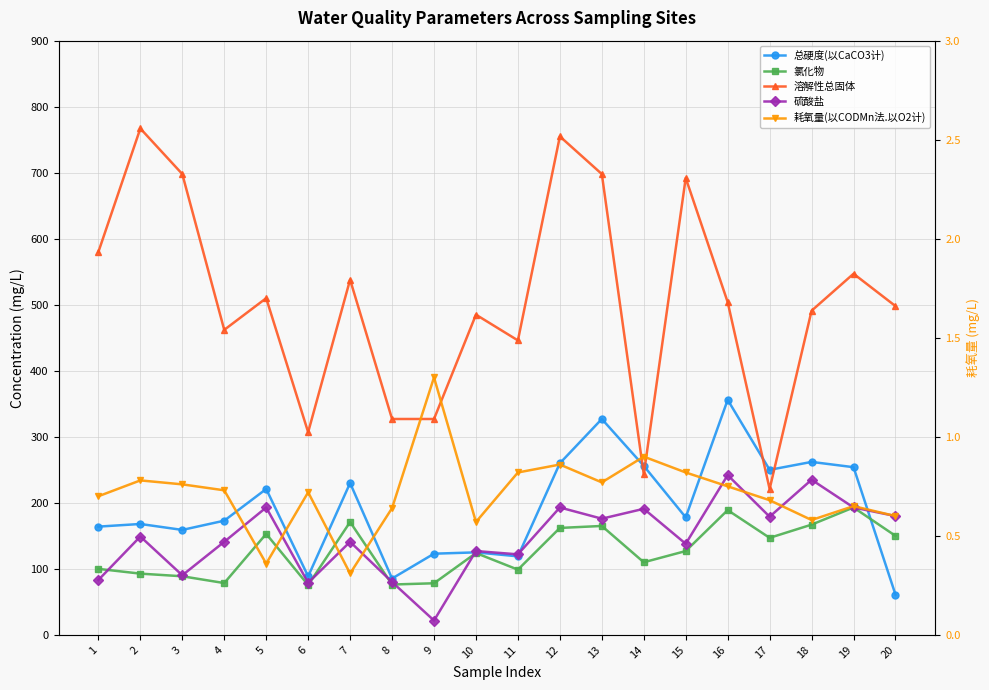

True or false: 溶解性总固体 has more than 0 interior local peaks.

True